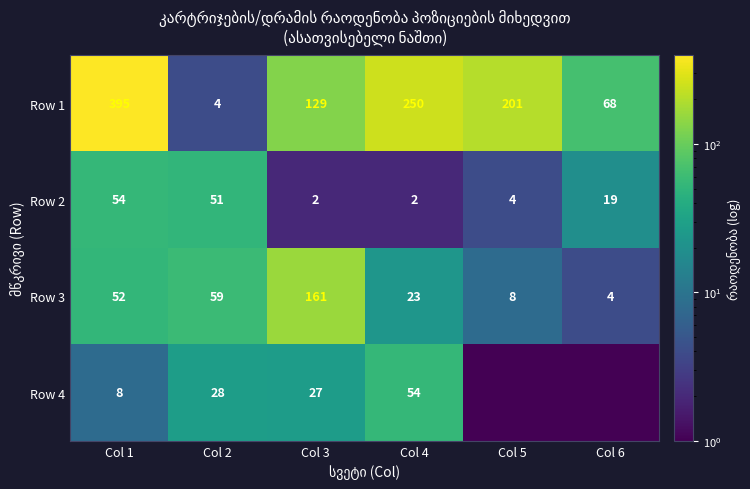

Count the number of categories in the chart.

6